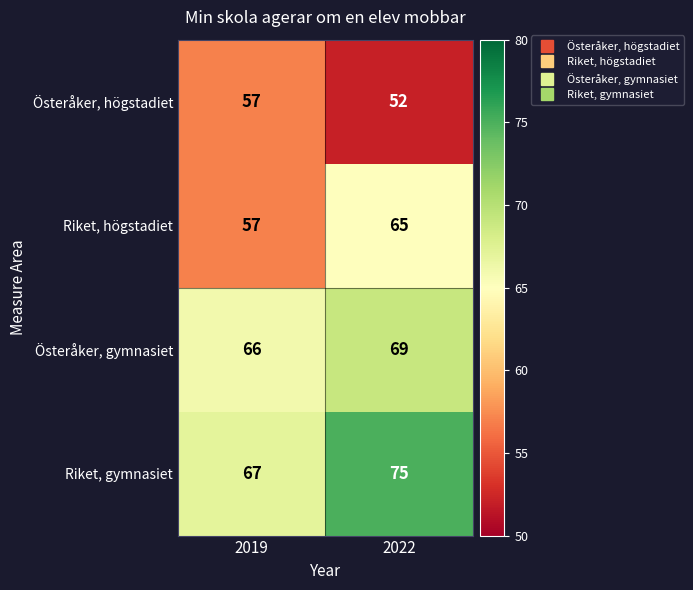

True or false: Österåker, gymnasiet has a value of 66 at 2019.

True